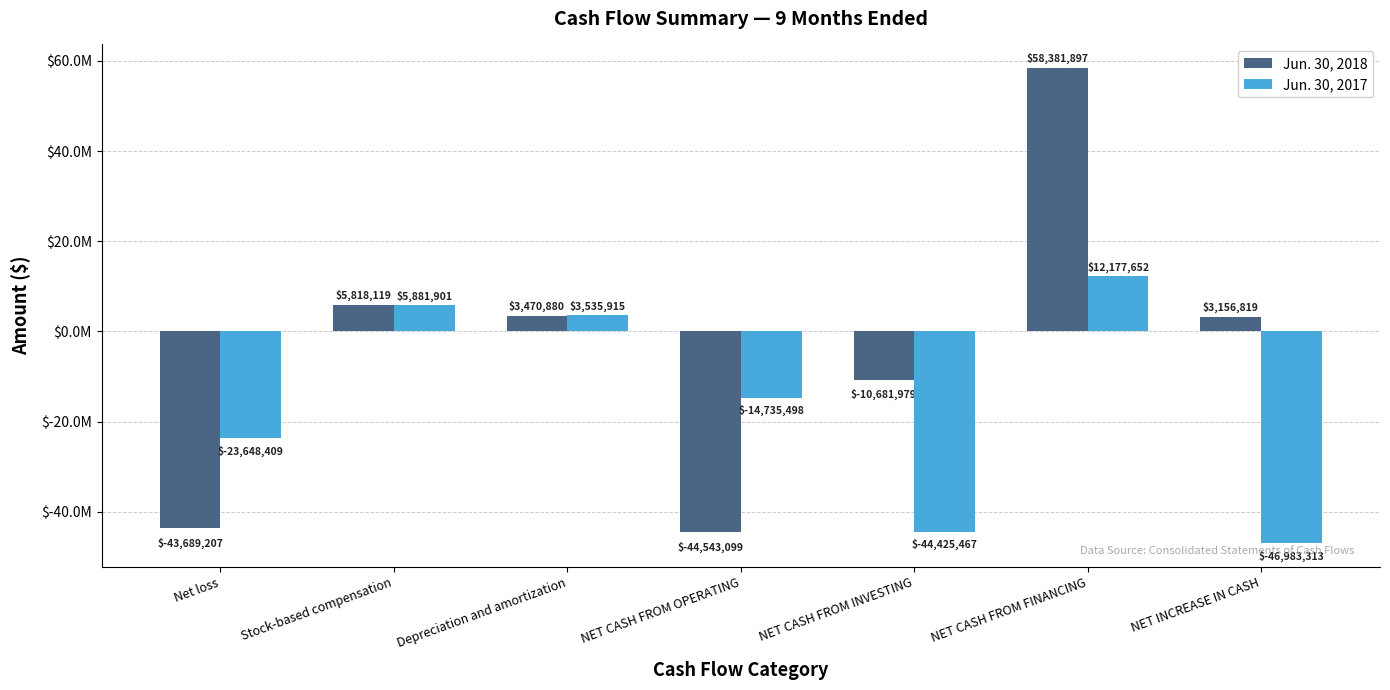

What is the value of the Jun. 30, 2017 bar at the 5th from the left?

-44425467